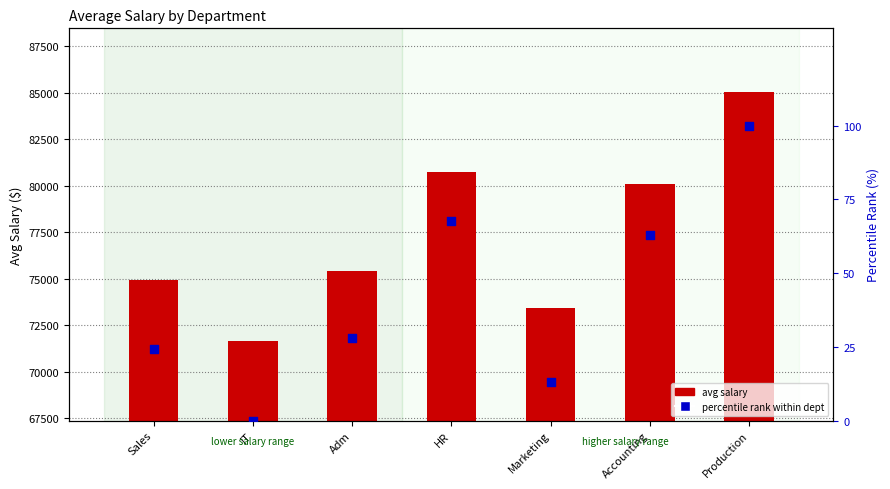

Which series reaches the minimum Y coordinate?

percentile rank within dept